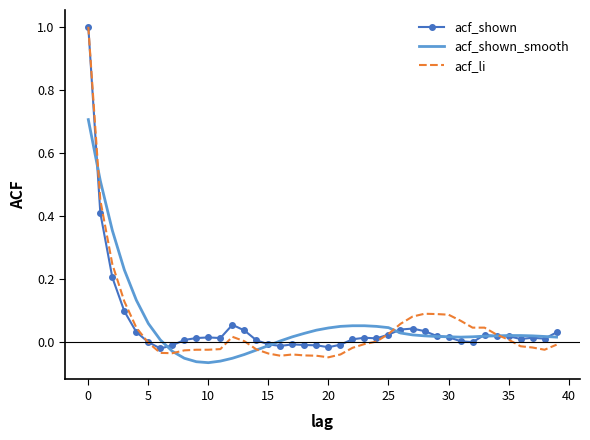

Which series has the widest spread of values?

acf_li